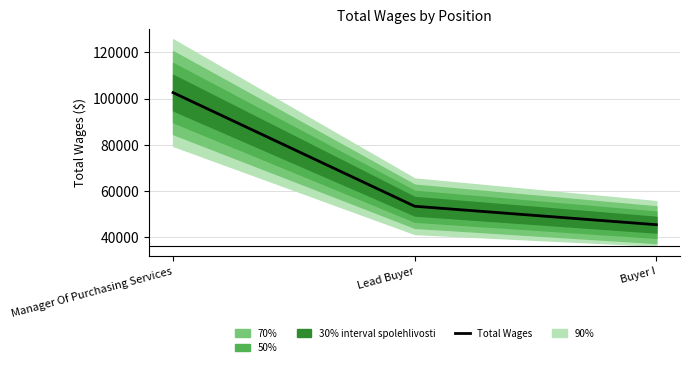

Reading right to left, what are all the values shown in this chart?

Buyer I=45366	Lead Buyer=53360	Manager Of Purchasing Services=102594